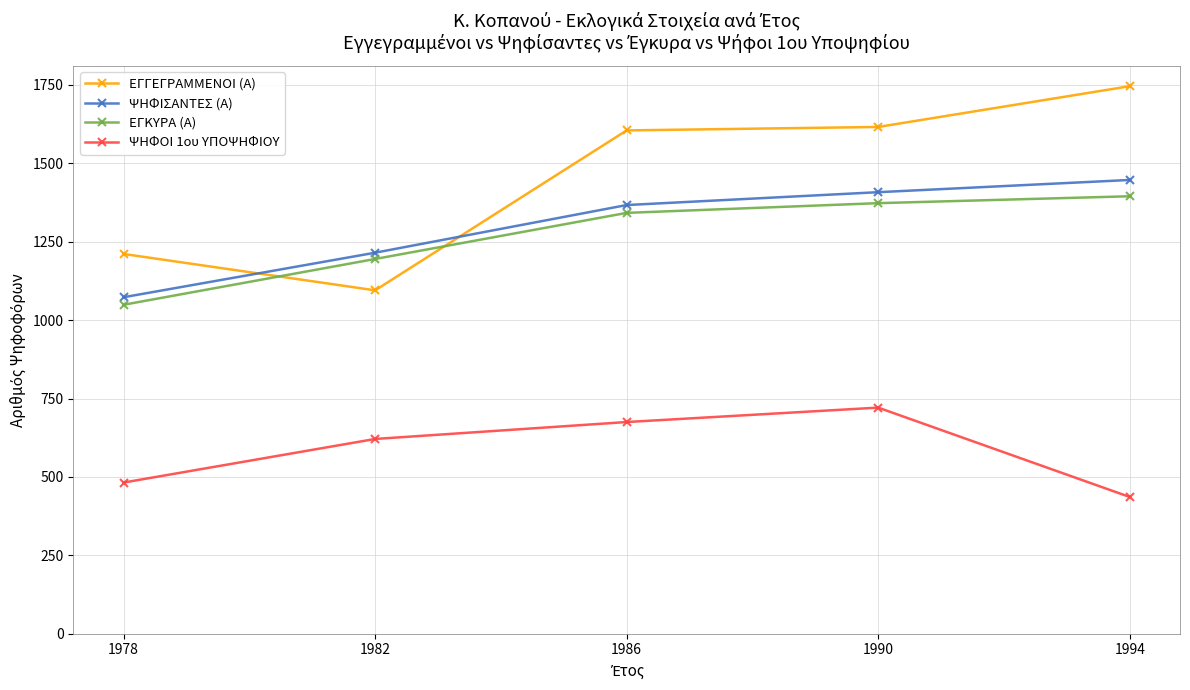

Reading right to left, what are all the values shown in this chart?

ΕΓΓΕΓΡΑΜΜΕΝΟΙ (Α): 1746	1616	1605	1095	1211
ΨΗΦΙΣΑΝΤΕΣ (Α): 1447	1408	1367	1215	1073
ΕΓΚΥΡΑ (Α): 1395	1373	1342	1195	1049
ΨΗΦΟΙ 1ου ΥΠΟΨΗΦΙΟΥ: 436	721	675	621	482